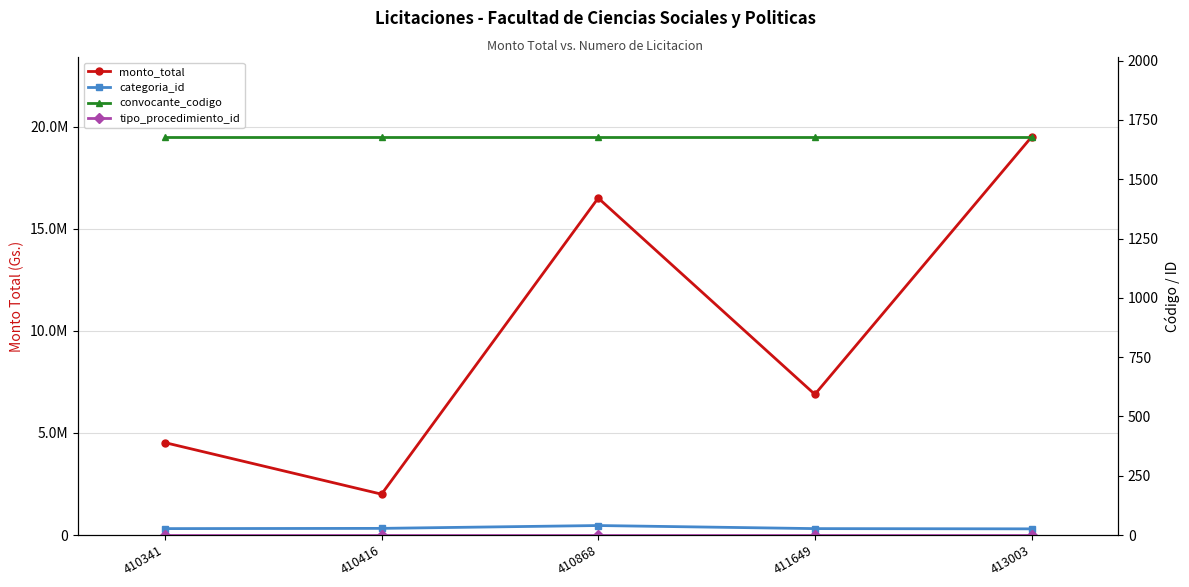

True or false: convocante_codigo has more than 2 interior local peaks.

False